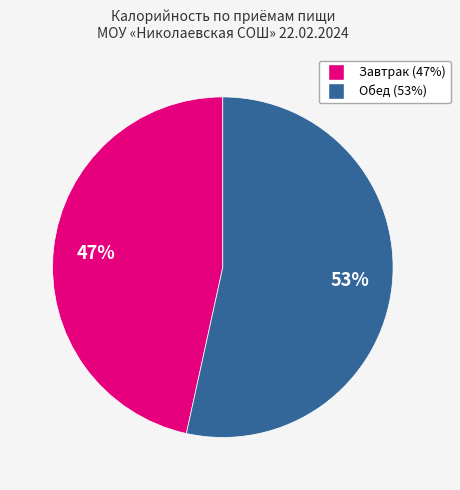

To the nearest percent, what is the average slice percentage?

50%